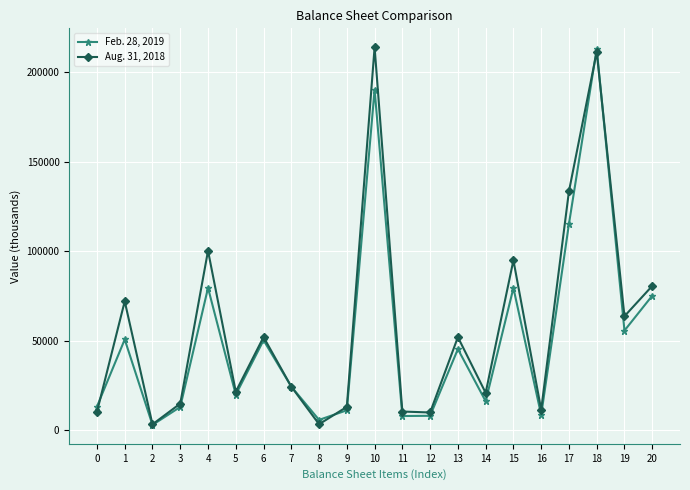

What is the highest value of the Feb. 28, 2019 series?

212960